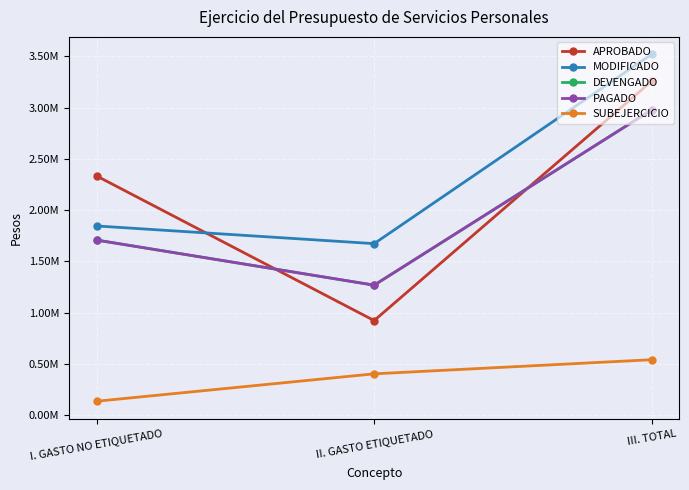

Which category has the highest value across all series?

III. TOTAL